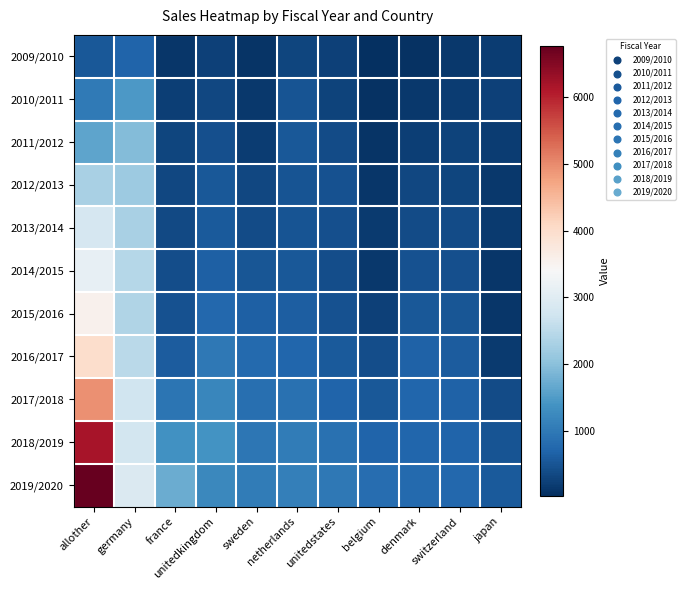

At which category is the sum across all series the highest?

allother